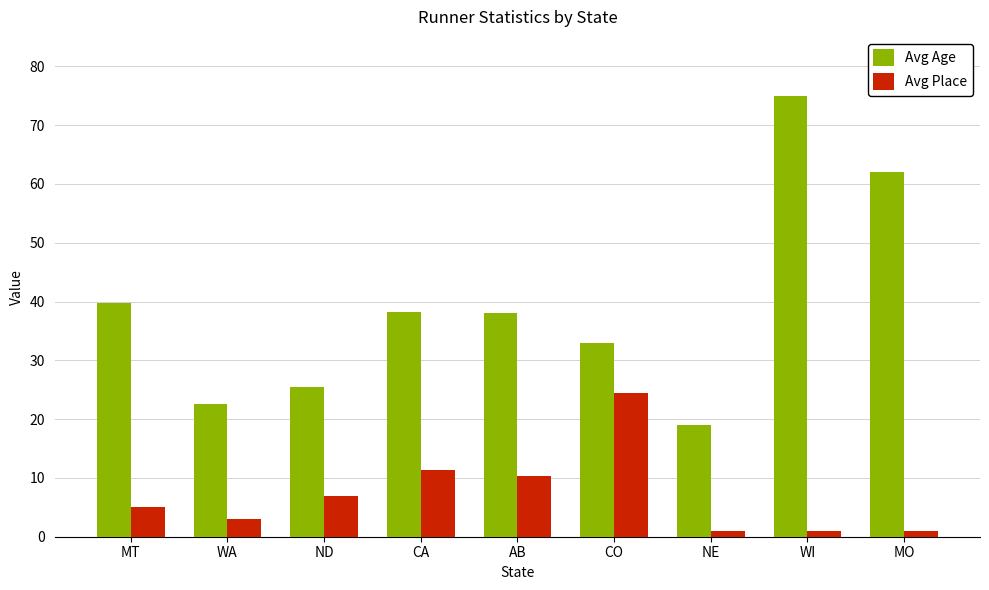

At which label does Avg Age reach its minimum?

NE